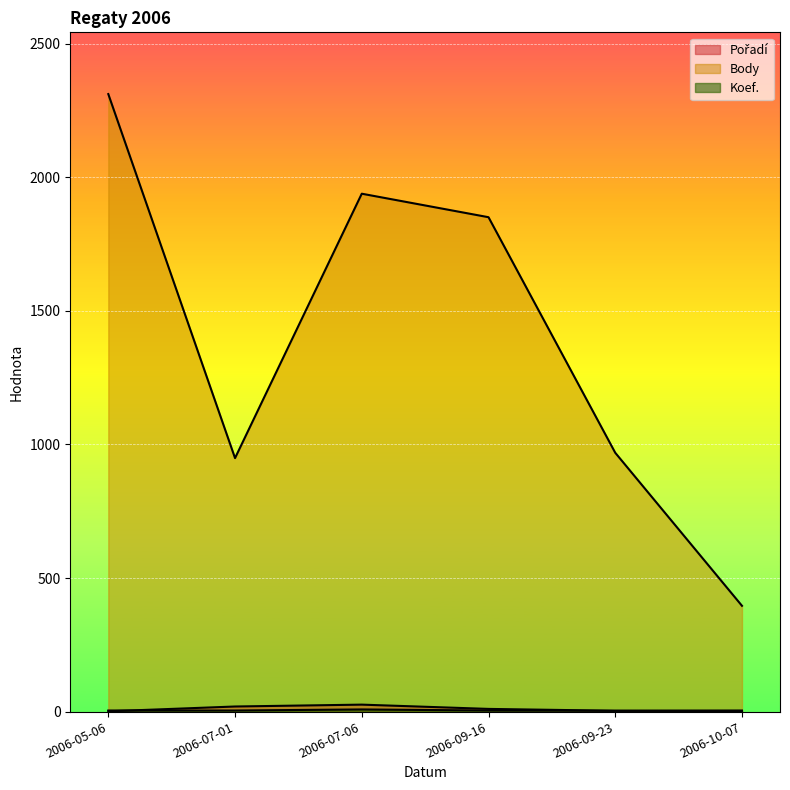

The value of Koef. at 2006-05-06 is 7. True or false?

False